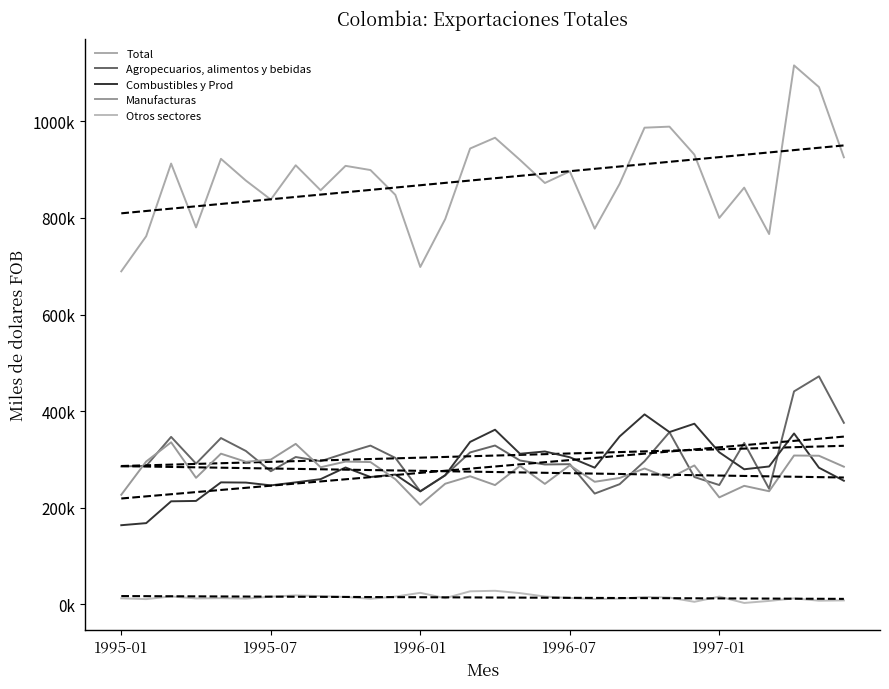

Reading left to right, list all the values displayed in this chart.

Total: 1995-01=689341.6	1995-02=761987.9	1995-03=912372.3	1995-04=780218.0	1995-05=922133.1	1995-06=877171.9	1995-07=837860.4	1995-08=908803.9	1995-09=857051.5	1995-10=907623.4	1995-11=898941.3	1995-12=847558.9	1996-01=698305.3	1996-02=797454.2	1996-03=943499.3	1996-04=965796.1	1996-05=920015.7	1996-06=872110.5	1996-07=896226.0	1996-08=777597.6	1996-09=870343.2	1996-10=986610.0	1996-11=988750.5	1996-12=930855.8	1997-01=799845.5	1997-02=862569.5	1997-03=766494.0	1997-04=1115496.4	1997-05=1070640.2	1997-06=925282.3
Agropecuarios, alimentos y bebidas: 1995-01=285630.5	1995-02=286773.2	1995-03=346754.0	1995-04=291450.3	1995-05=344332.6	1995-06=317623.2	1995-07=275663.9	1995-08=305102.2	1995-09=296490.3	1995-10=313103.9	1995-11=328714.0	1995-12=303289.9	1996-01=234158.7	1996-02=267344.5	1996-03=314581.6	1996-04=328886.0	1996-05=297914.8	1996-06=289623.8	1996-07=290318.9	1996-08=229439.5	1996-09=248873.7	1996-10=296385.3	1996-11=356436.0	1996-12=263677.5	1997-01=247145.2	1997-02=334240.6	1997-03=239321.3	1997-04=440909.3	1997-05=472080.1	1997-06=375862.5
Combustibles y Prod: 1995-01=163985.3	1995-02=168298.2	1995-03=213452.3	1995-04=214233.8	1995-05=252654.9	1995-06=252206.7	1995-07=246423.5	1995-08=252634.8	1995-09=259303.6	1995-10=283413.2	1995-11=263768.4	1995-12=268838.2	1996-01=234068.5	1996-02=267307.6	1996-03=336362.4	1996-04=361599.6	1996-05=311818.4	1996-06=316579.6	1996-07=304612.3	1996-08=283017.1	1996-09=347645.5	1996-10=393310.3	1996-11=356722.0	1996-12=374023.8	1997-01=314850.4	1997-02=279753.8	1997-03=285551.6	1997-04=353866.4	1997-05=282974.8	1997-06=255991.8
Manufacturas: 1995-01=227023.4	1995-02=295859.9	1995-03=335566.4	1995-04=262060.3	1995-05=312022.7	1995-06=295229.5	1995-07=299744.6	1995-08=332321.4	1995-09=283930.8	1995-10=295598.1	1995-11=294665.4	1995-12=259169.8	1996-01=206018.5	1996-02=249791.5	1996-03=265320.9	1996-04=247022.6	1996-05=286774.5	1996-06=249498.9	1996-07=287983.6	1996-08=253851.0	1996-09=261721.9	1996-10=281403.5	1996-11=261298.6	1996-12=287678.4	1997-01=221580.2	1997-02=245458.5	1997-03=234298.8	1997-04=308196.8	1997-05=307748.1	1997-06=285049.4
Otros sectores: 1995-01=12702.4	1995-02=11056.5	1995-03=16599.6	1995-04=12473.7	1995-05=13122.9	1995-06=12112.5	1995-07=16028.4	1995-08=18745.6	1995-09=17326.9	1995-10=15508.2	1995-11=11793.5	1995-12=16261.1	1996-01=24059.6	1996-02=13010.6	1996-03=27234.4	1996-04=28288.0	1996-05=23507.9	1996-06=16408.4	1996-07=13311.3	1996-08=11290.0	1996-09=12102.0	1996-10=15510.8	1996-11=14294.0	1996-12=5475.9	1997-01=16269.7	1997-02=3116.6	1997-03=7322.3	1997-04=12524.0	1997-05=7837.2	1997-06=8378.7